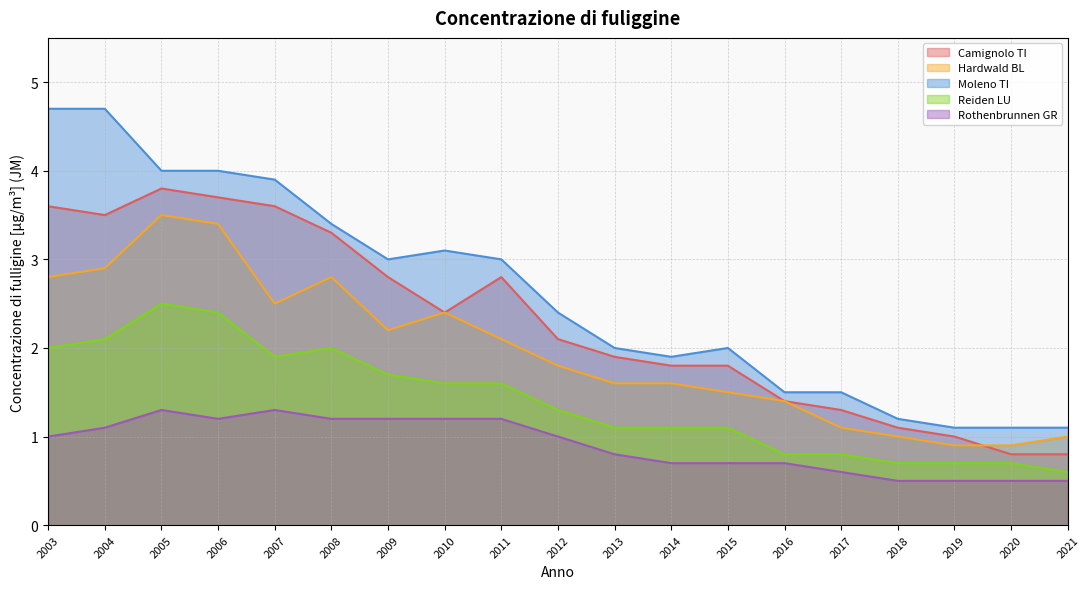

True or false: Camignolo TI has a value of 3.4 at 2012.

False